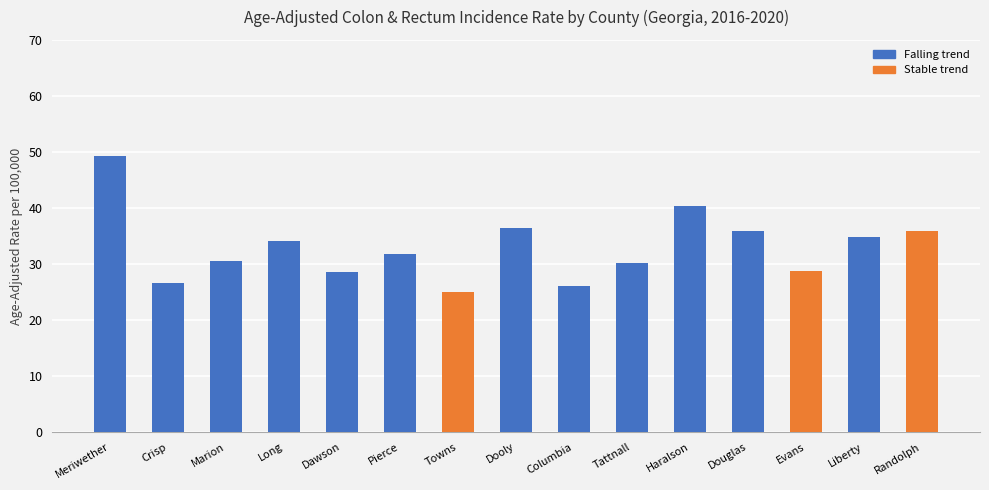

What is the sum of the falling values at Meriwether and Columbia?

75.2